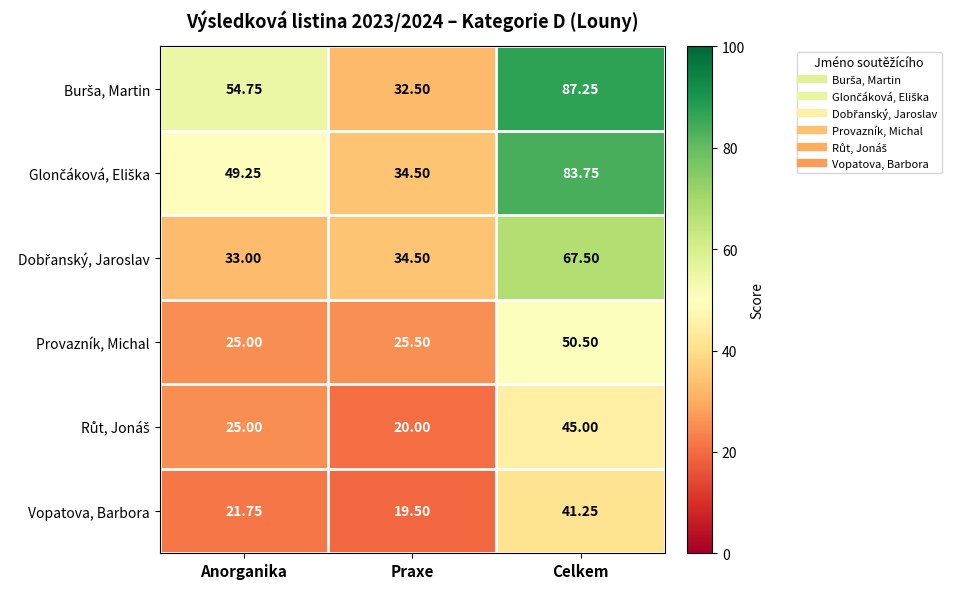

How many series are shown in this chart?

6